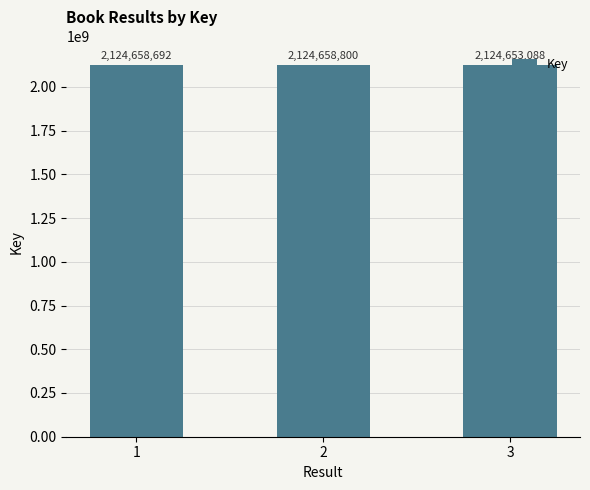

Rank the categories by value from highest to lowest.

2, 1, 3